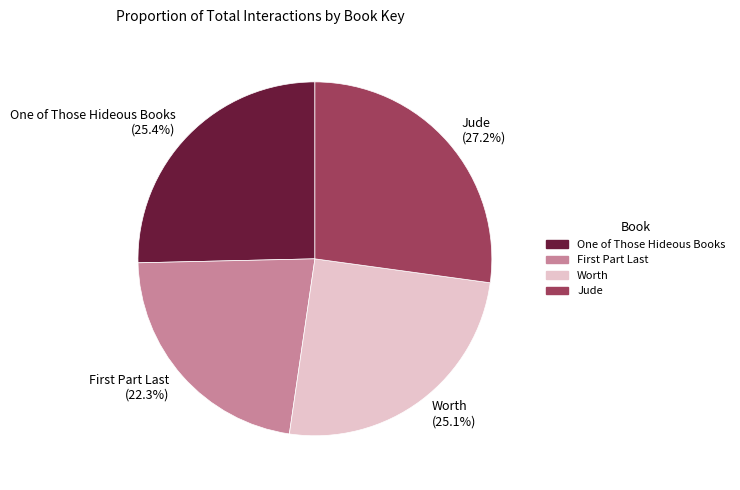

What percentage do One of Those Hideous Books and Worth together represent?

50.5%